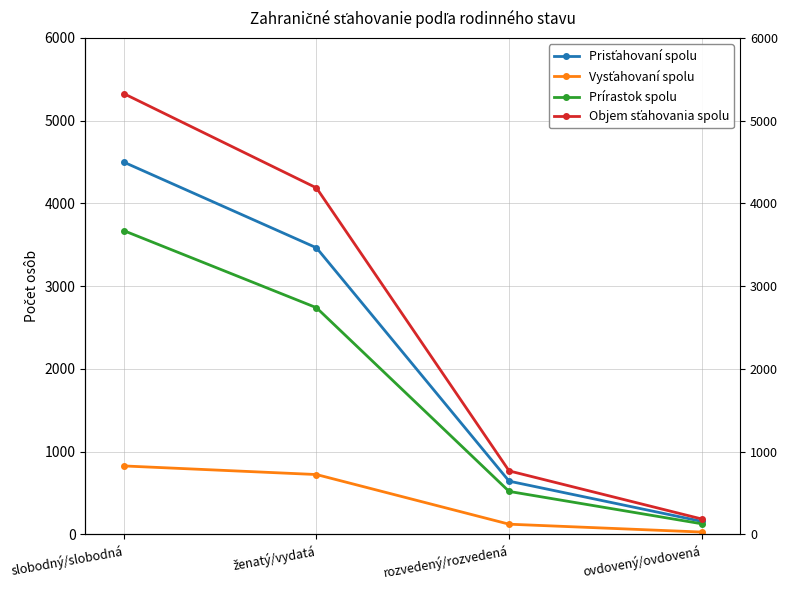

What are all the series names shown in the legend?

Prisťahovaní spolu, Vysťahovaní spolu, Prírastok spolu, Objem sťahovania spolu